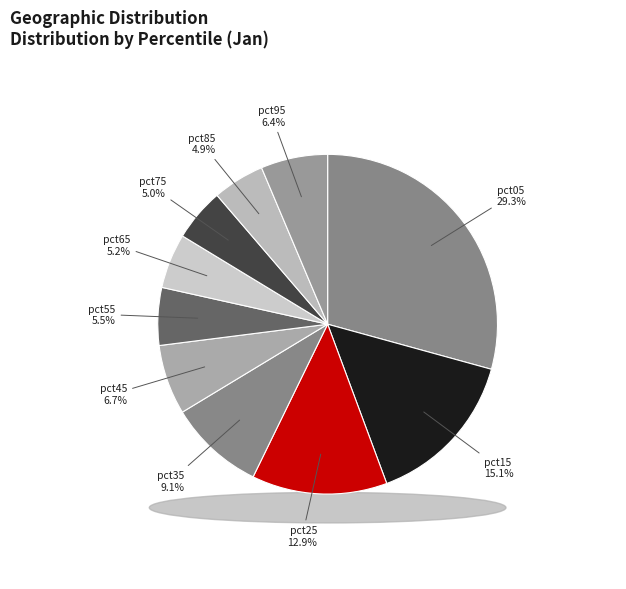

How many slices are in this pie chart?

10